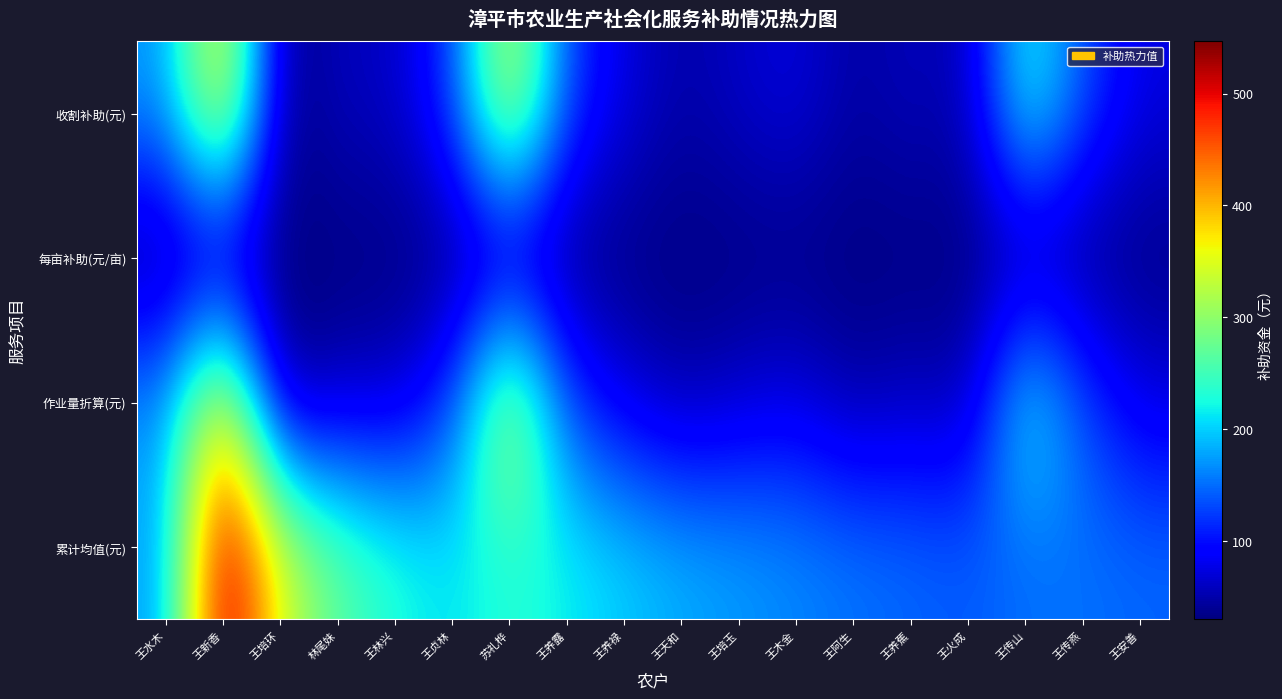

At which category is the sum across all series the highest?

王新香